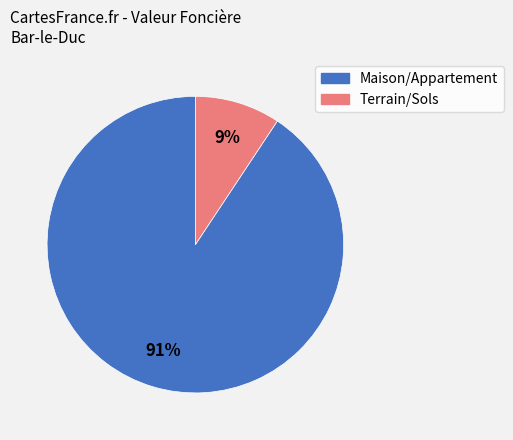

Is it true that Maison/Appartement is 91% of the pie?

True